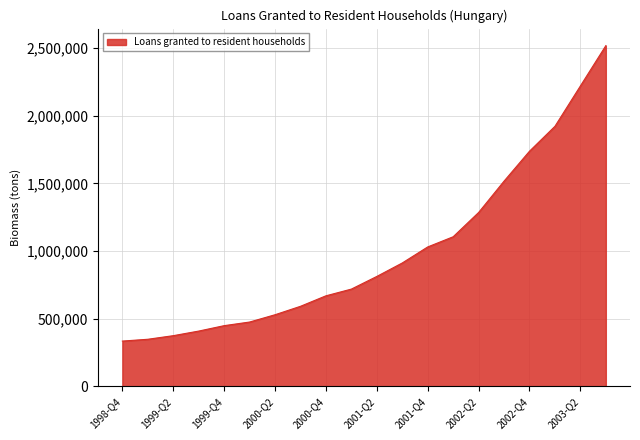

Count the number of data series in this chart.

1